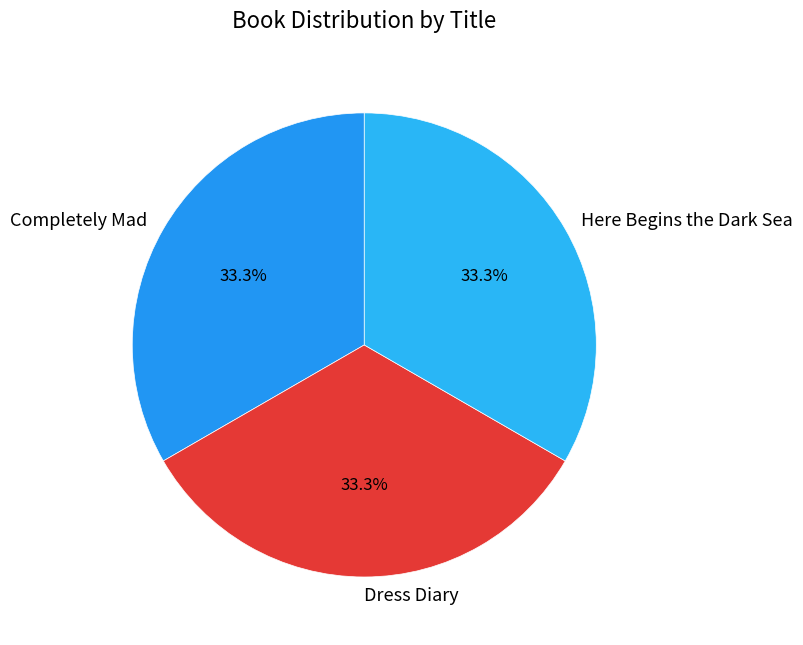

What is the ratio of the value at Completely Mad to the value at Here Begins the Dark Sea?

1.0